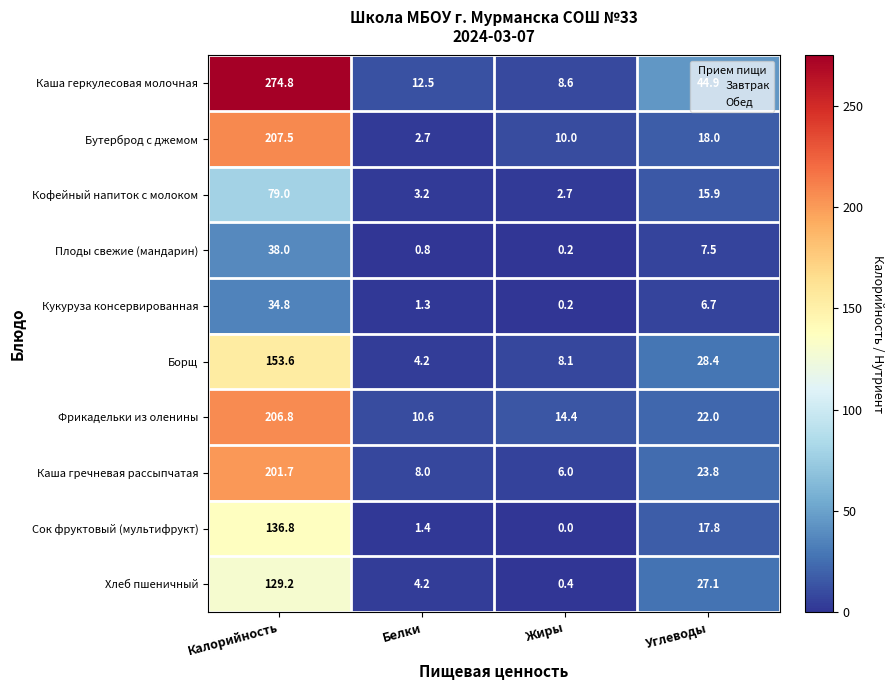

What is the total value across all series at Калорийность?

1462.2